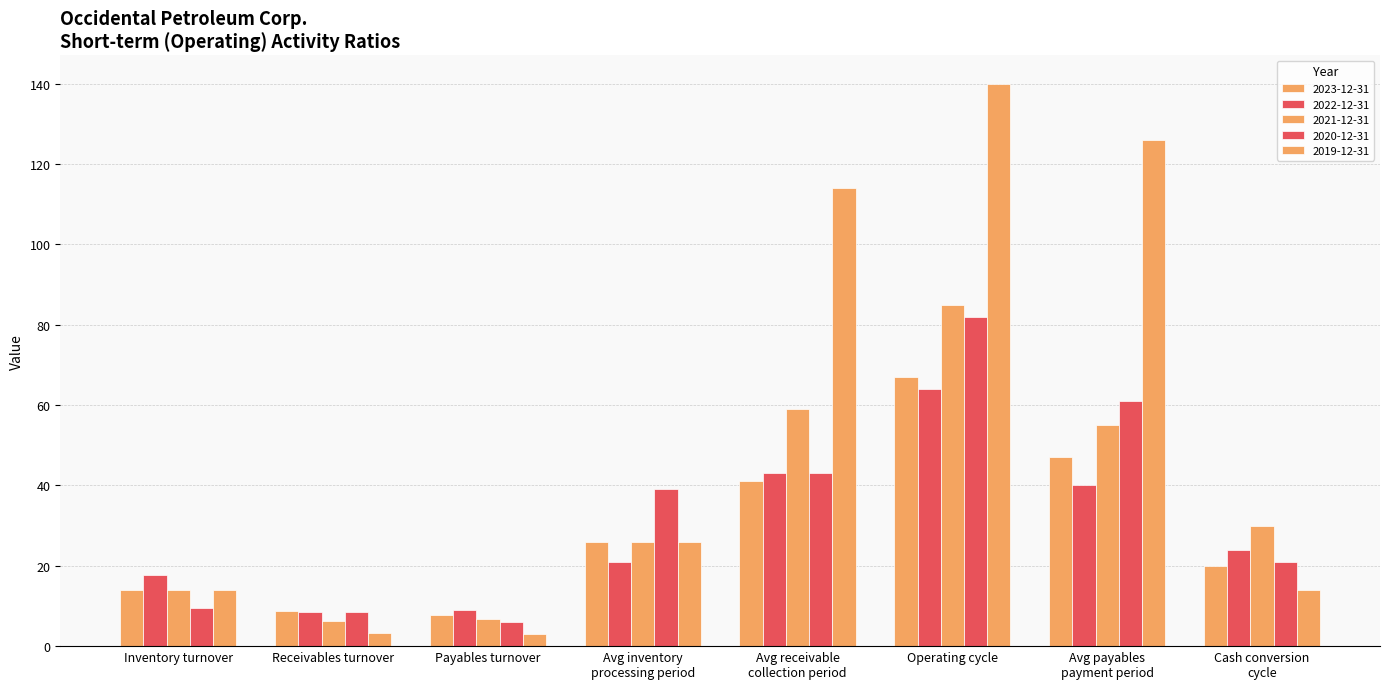

What is the spread (max minus min) of values at Avg inventory
processing period?

18.0